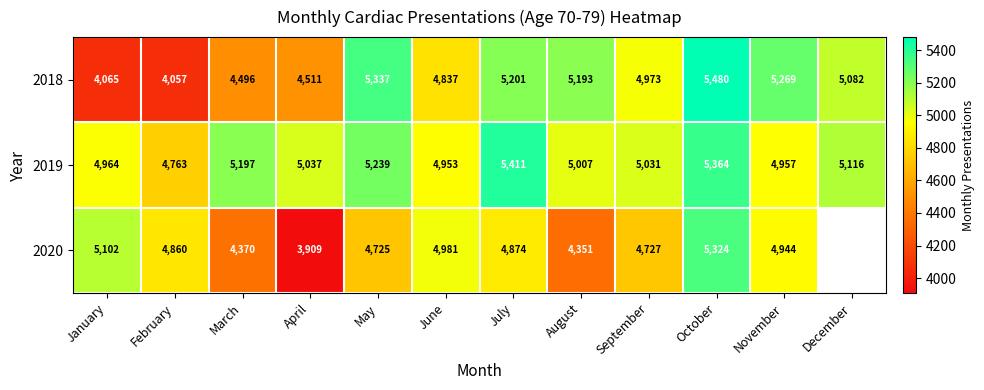

What is the sum of all 2018 values?

58501